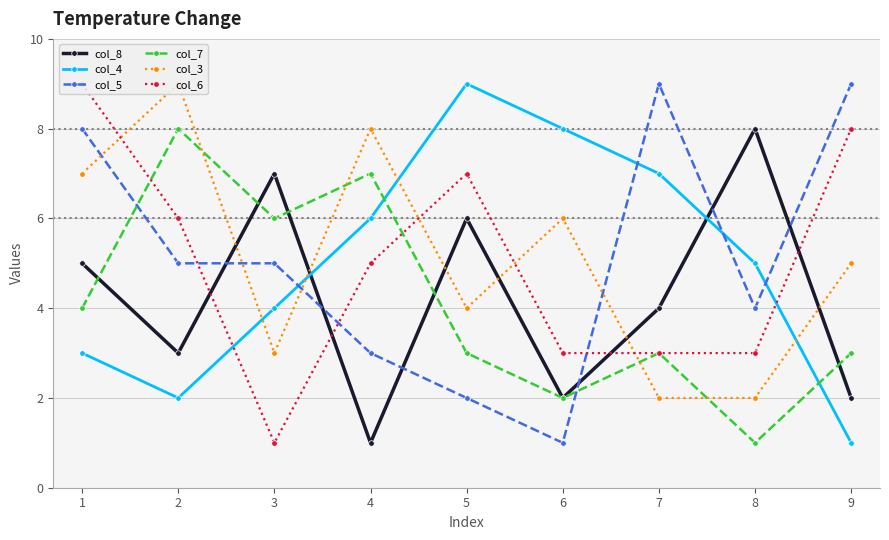

What is the difference between the second highest and minimum values in the col_7 series?

6